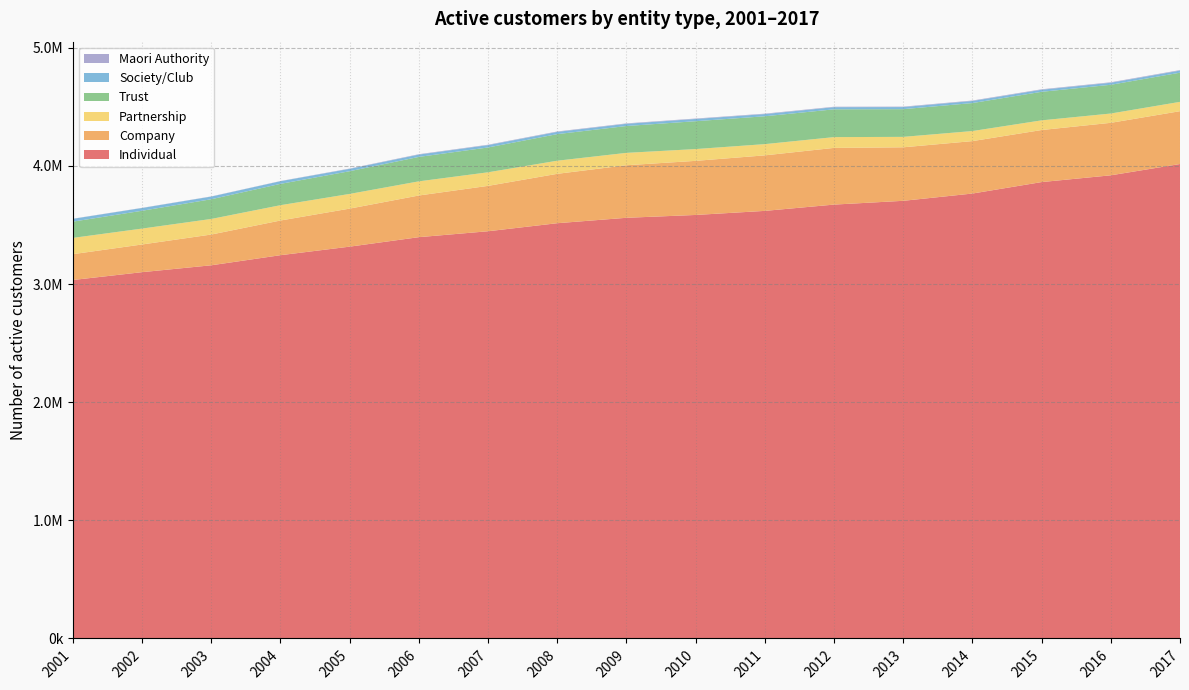

Reading left to right, transcribe all the data shown in this chart.

Individual: 3033987	3100265	3158513	3243947	3316212	3396492	3446549	3514609	3560449	3584455	3618923	3672161	3704103	3765703	3862727	3920018	4015519
Company: 218546	234361	260232	293569	321983	352664	384125	417980	444838	457855	470025	479908	452947	443814	440587	444256	447255
Partnership: 137857	134549	131924	129606	124368	119825	114894	111012	104742	99853	94967	91222	88312	85122	81821	78706	78945
Trust: 137573	150820	166782	180527	192170	206779	210109	224976	227168	235836	235855	235235	234475	236972	241611	243206	246979
Society/Club: 23599	23355	22613	22604	20035	19744	19808	19029	18805	19001	18447	18158	17648	17532	17503	17342	17770
Maori Authority: 1252	1353	1448	1510	2446	3173	3374	3439	3529	3593	3638	3710	3683	3760	3897	3963	4116